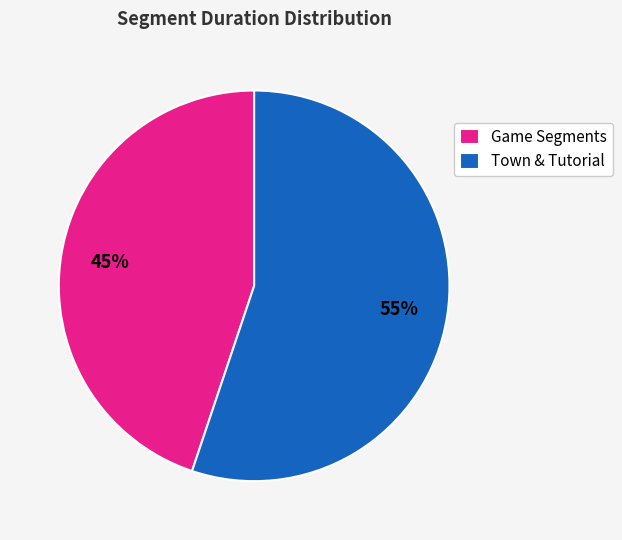

Combined, do Game Segments and Town & Tutorial account for over 50%?

Yes